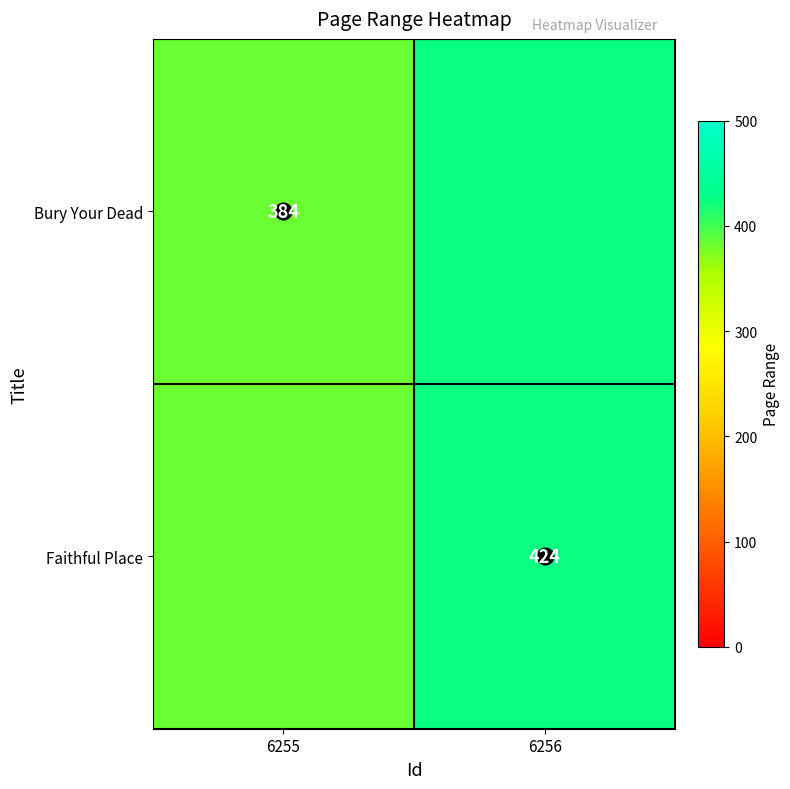

Is the value of Bury Your Dead at 6255 greater than the value of Faithful Place at 6256?

No